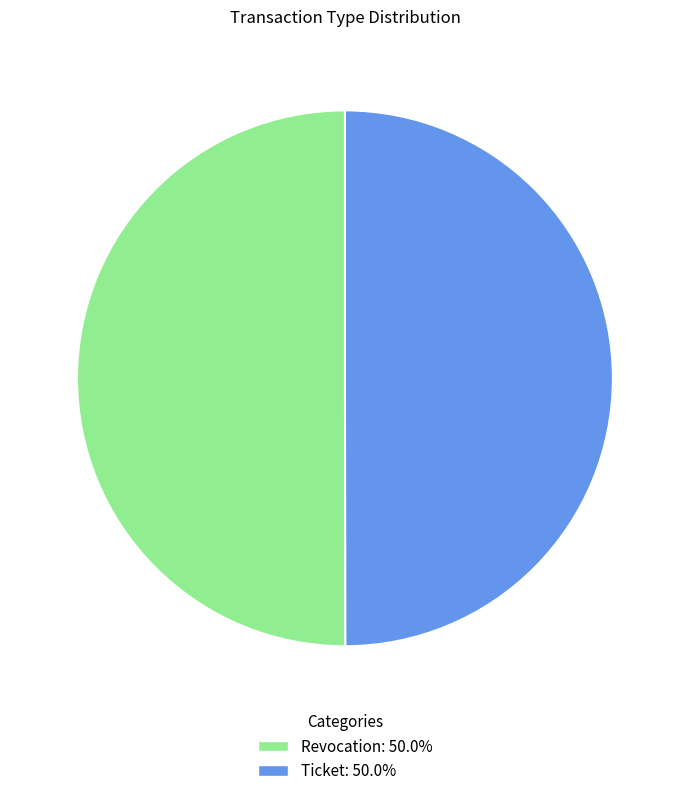

What is the ratio of the value at Revocation to the value at Ticket?

1.0